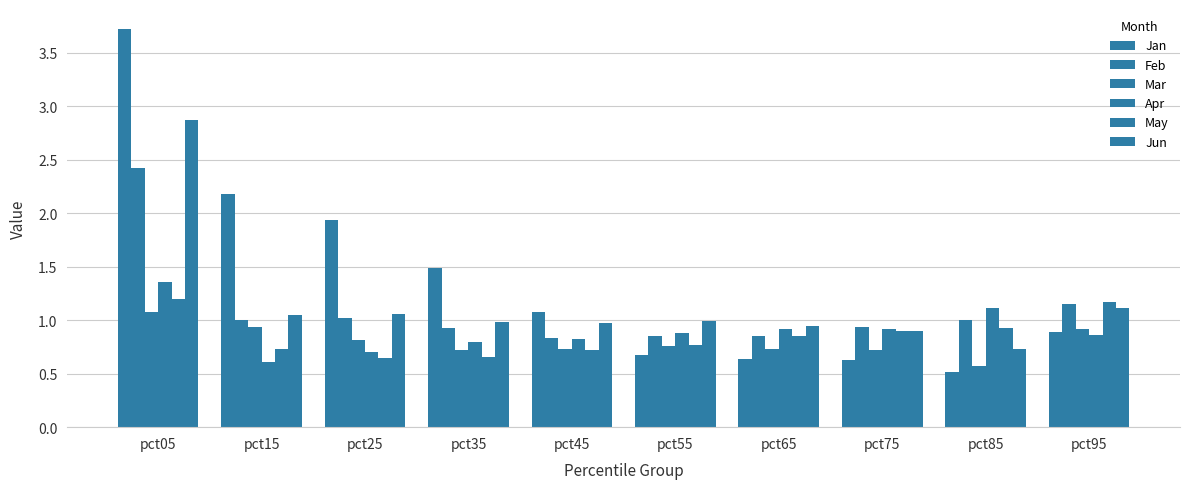

How many data points in Feb are less than 1?

5